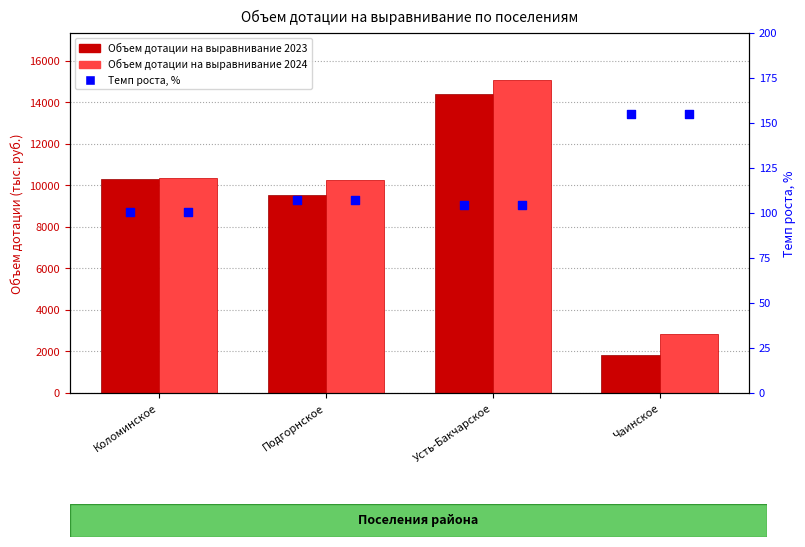

At which category is the sum across all series the highest?

Усть-Бакчарское